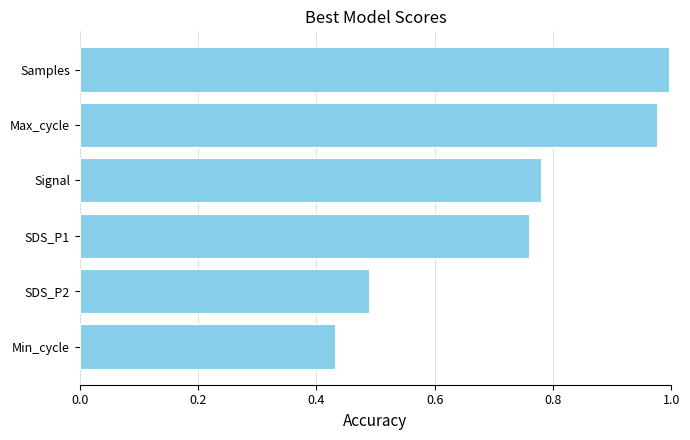

At which category does the chart reach its peak across all series?

Samples